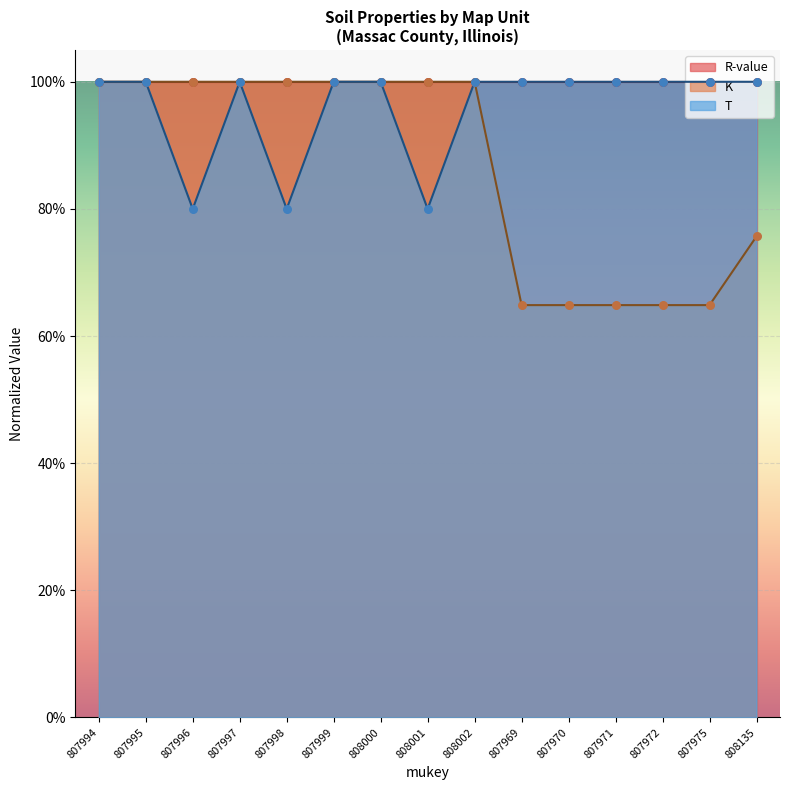

Is the value of T at 807998 greater than the value of K at 807998?

No